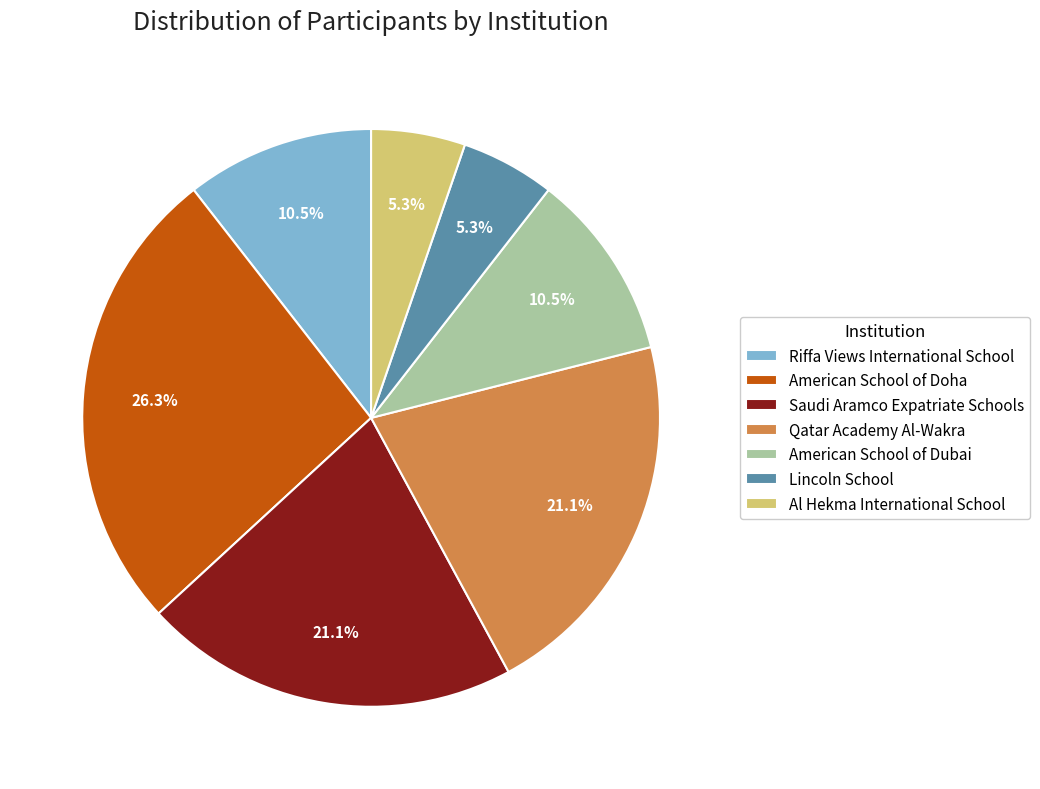

Approximately how many times larger is the value at Al Hekma International School compared to Riffa Views International School?

0.5